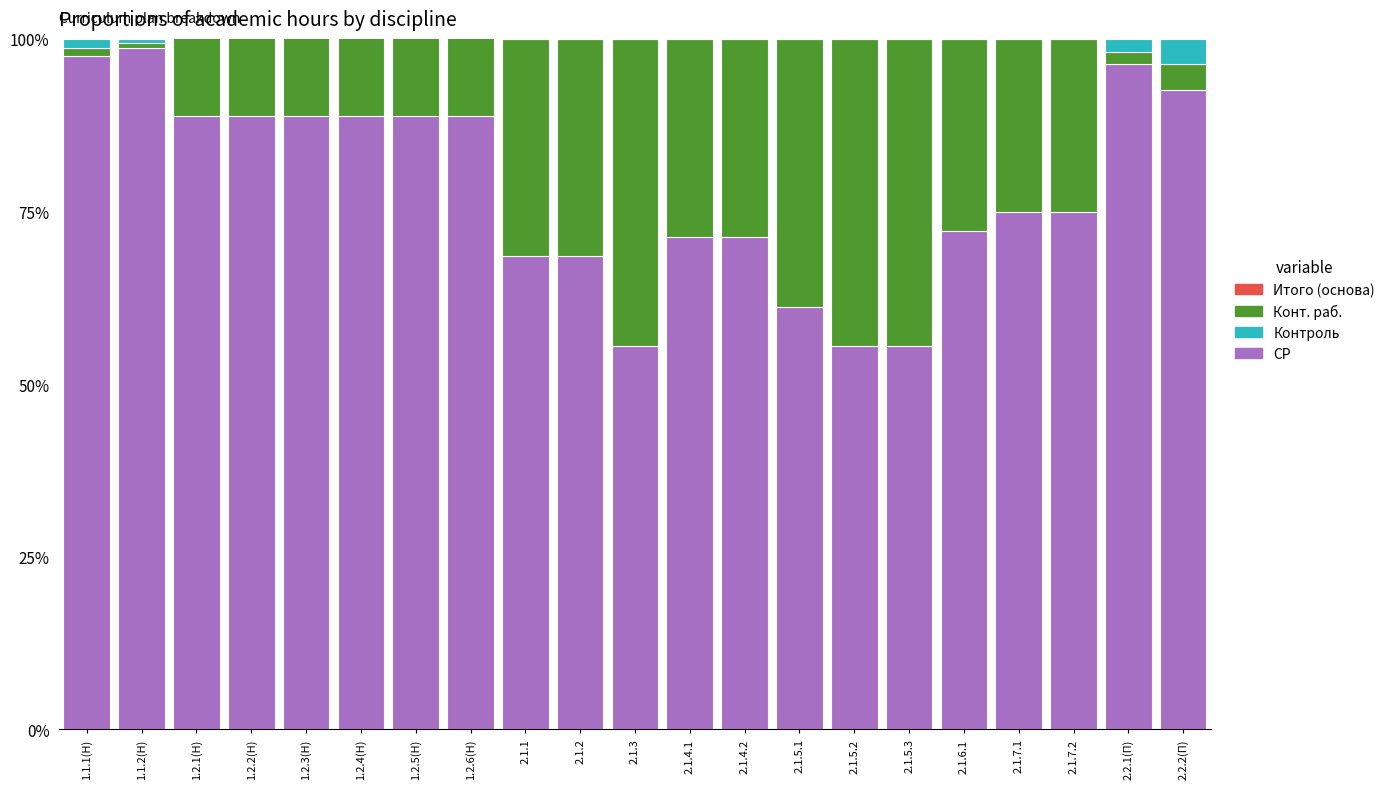

Which category has the lowest value in the Итого (основа) series?

1.1.2(Н)